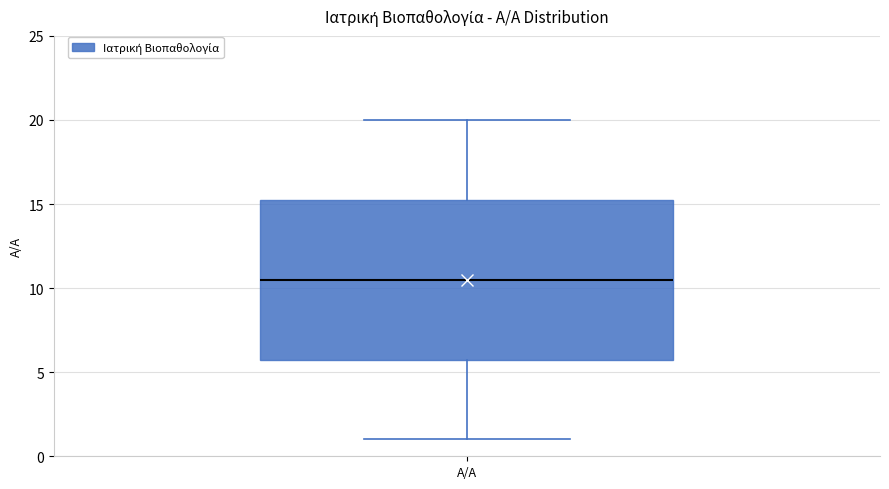

Read this box plot against the y-axis: the position of the median line, the range covered by the box, and the ends of both whiskers. The values are not printed on the chart, so give them approximately, as read against the axis.

median 10.5, box 6.0 to 15.5, whiskers 1.0 to 20.0